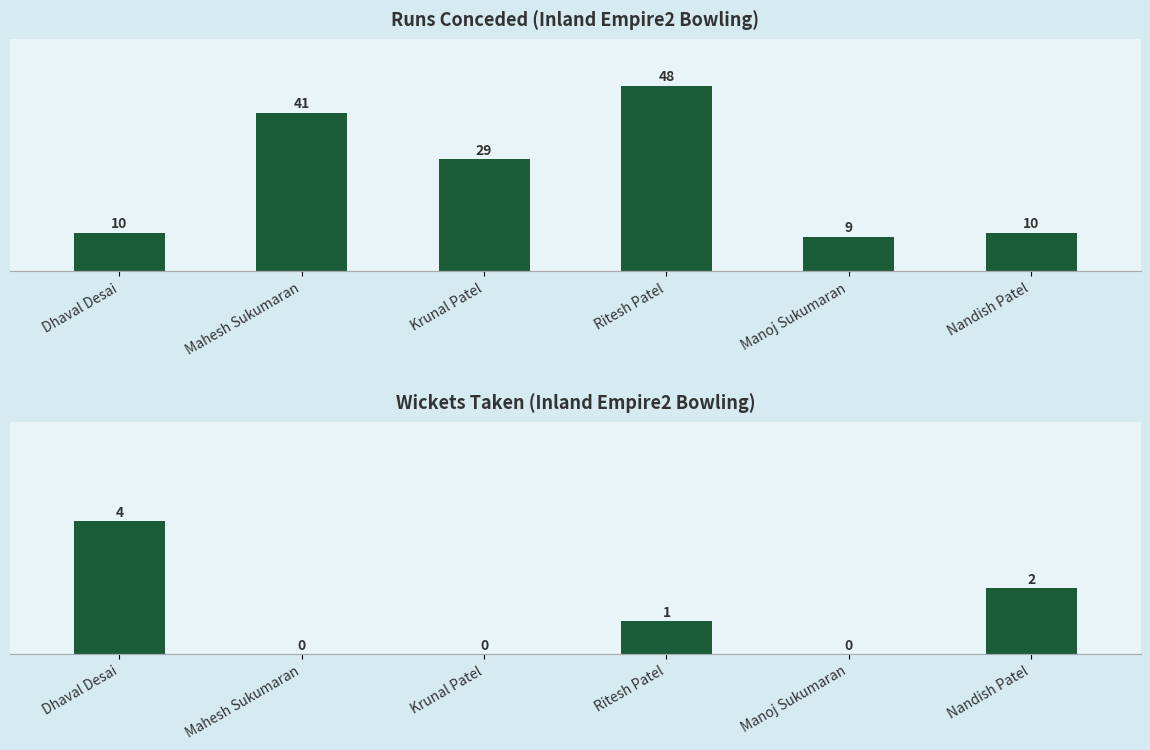

At how many categories does at least one series exceed 10?

3